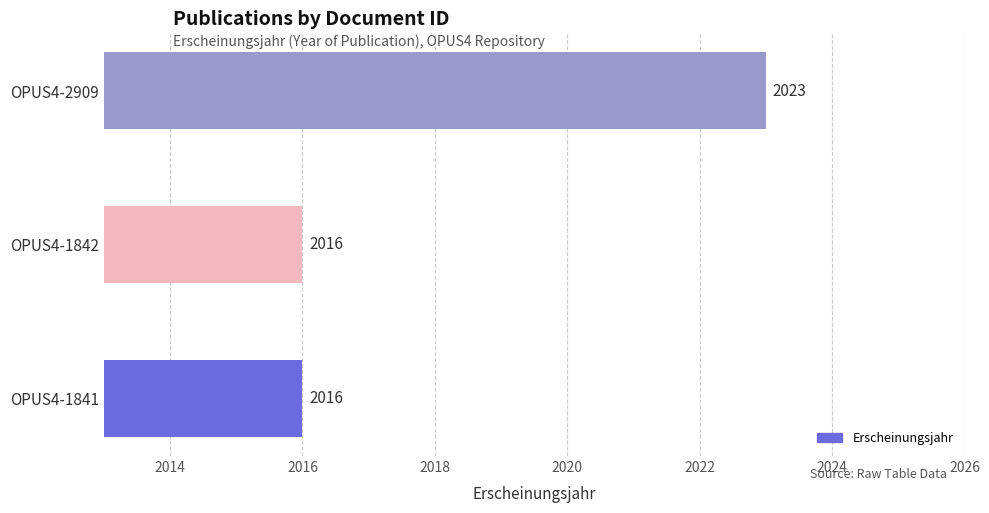

Count the values in the range 2016 to 2023.

3